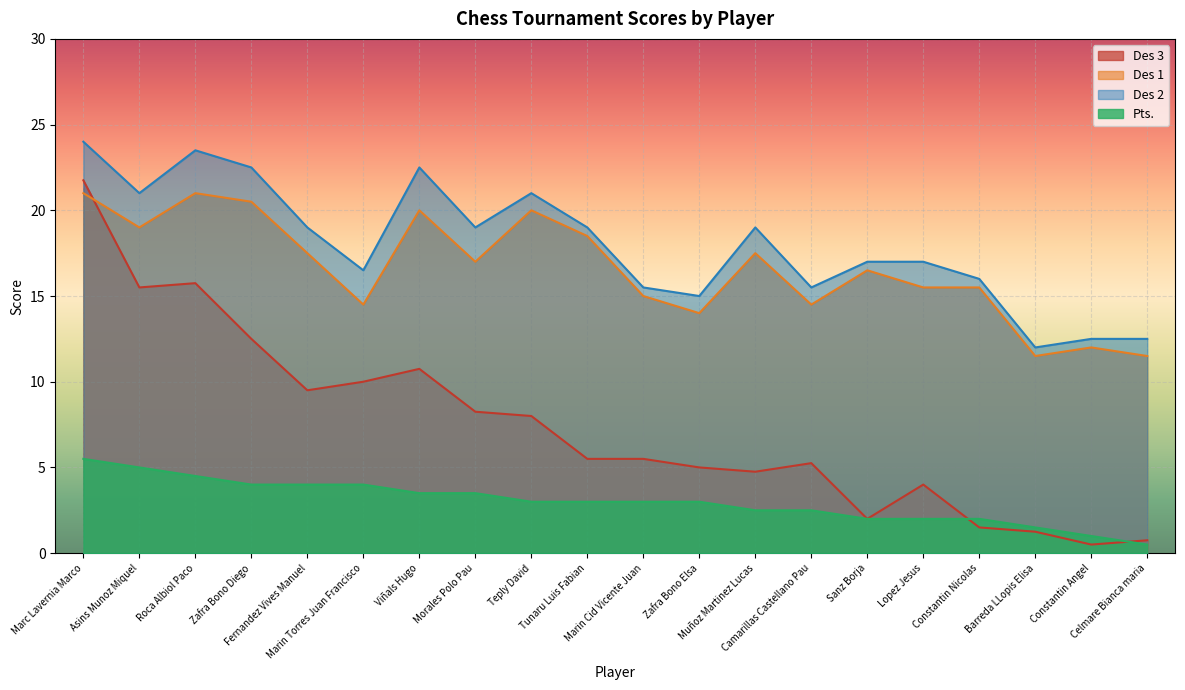

What is the maximum value for Des 3?

21.8